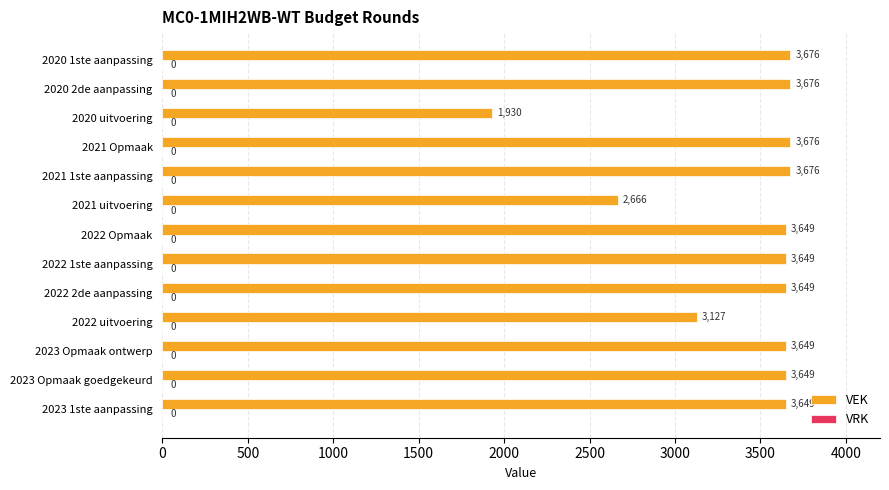

What is the sum of all values?

44321